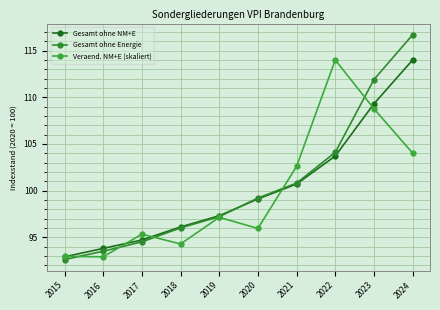

How many lines are shown in the chart?

3